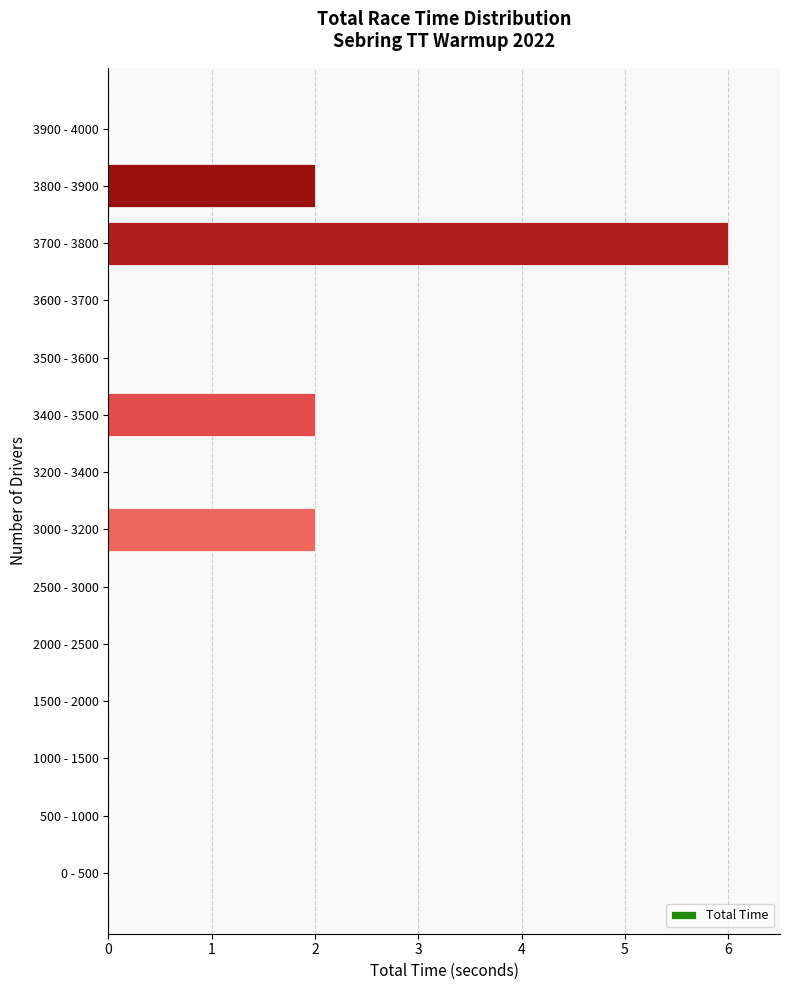

Reading top to bottom, what are all the values shown in this chart?

3900 - 4000=0	3800 - 3900=2	3700 - 3800=6	3600 - 3700=0	3500 - 3600=0	3400 - 3500=2	3200 - 3400=0	3000 - 3200=2	2500 - 3000=0	2000 - 2500=0	1500 - 2000=0	1000 - 1500=0	500 - 1000=0	0 - 500=0